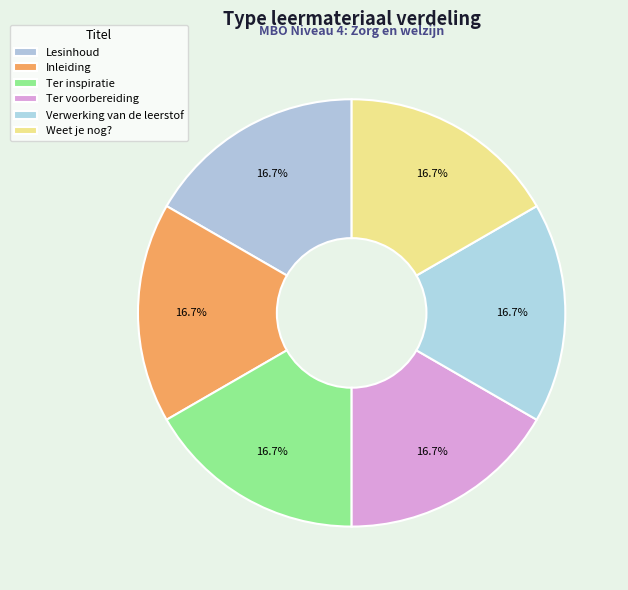

Is Verwerking van de leerstof the majority of the pie?

No